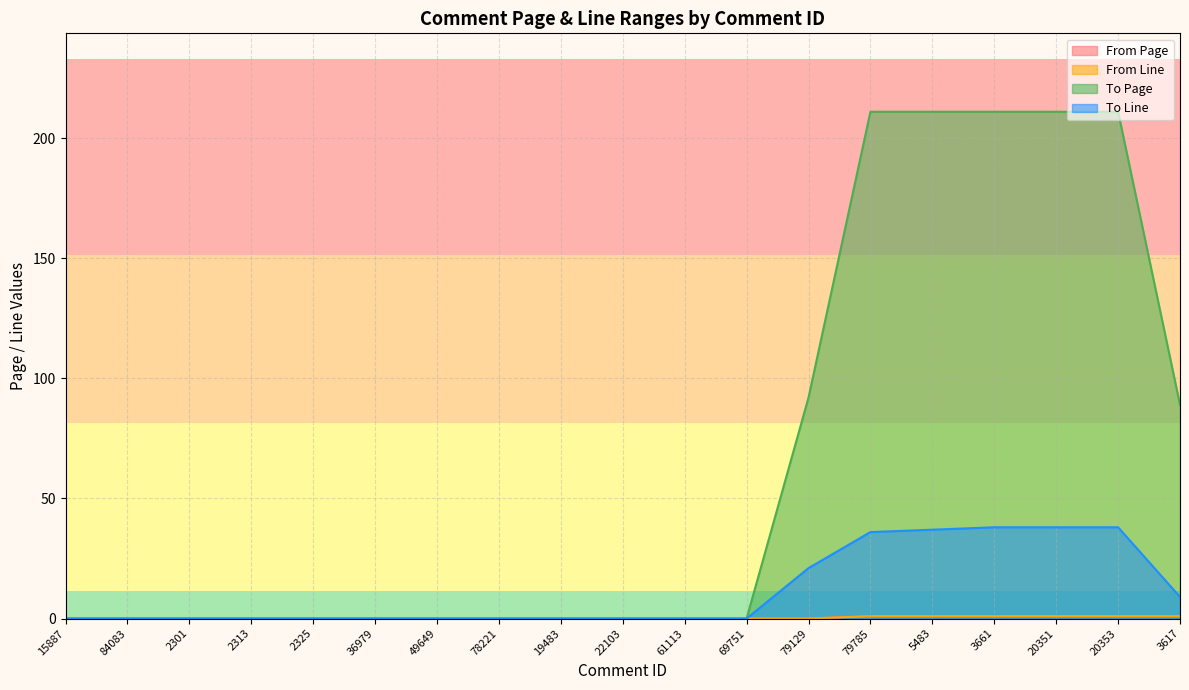

What are all the series names shown in the legend?

From Page, From Line, To Page, To Line